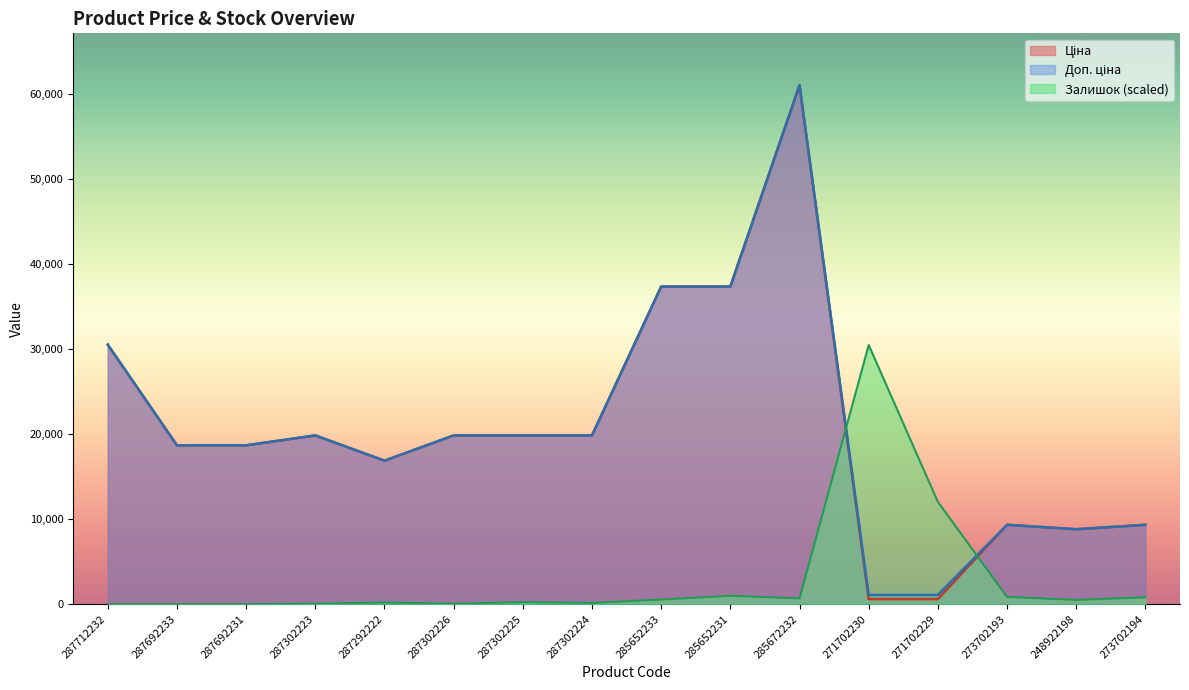

What is the label of the 1st point from the right?

273702194